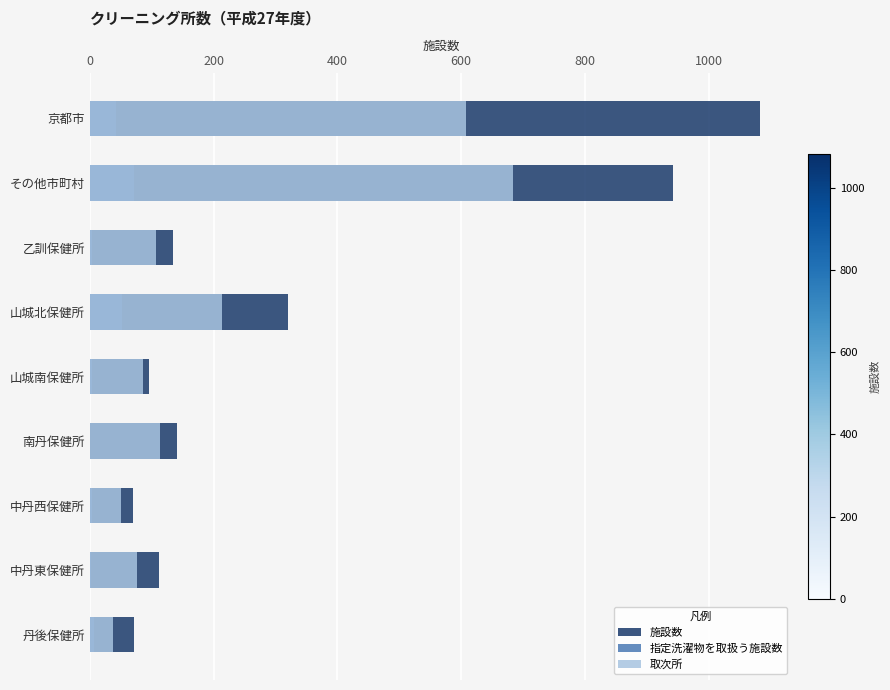

At how many categories does at least one series exceed 697?

2